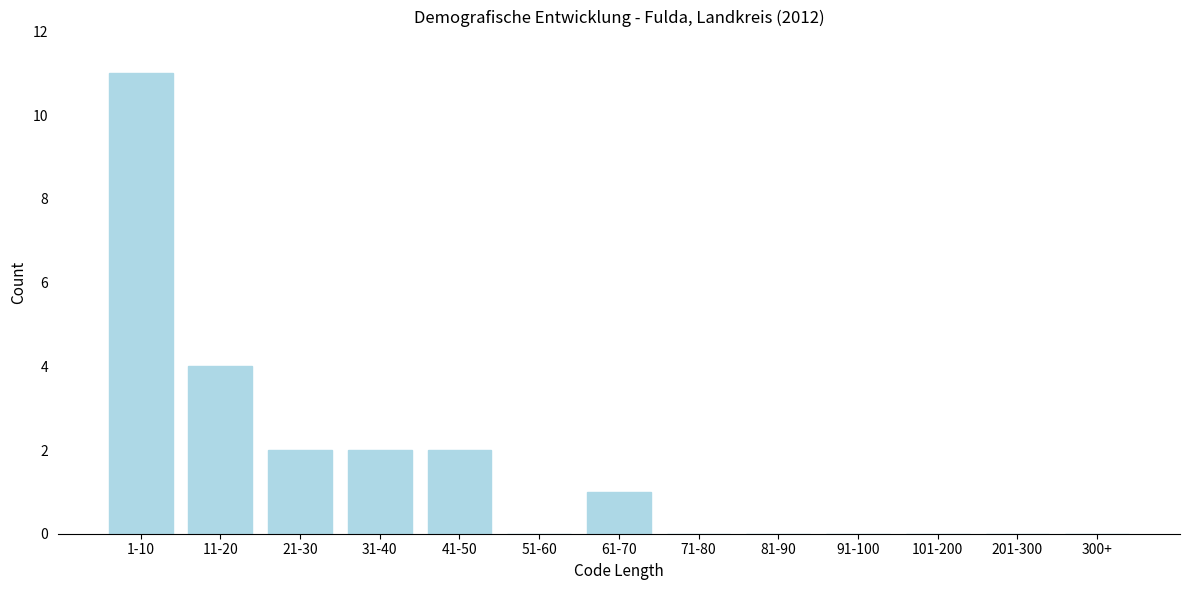

Reading left to right, list all the values displayed in this chart.

1-10=11	11-20=4	21-30=2	31-40=2	41-50=2	51-60=0	61-70=1	71-80=0	81-90=0	91-100=0	101-200=0	201-300=0	300+=0